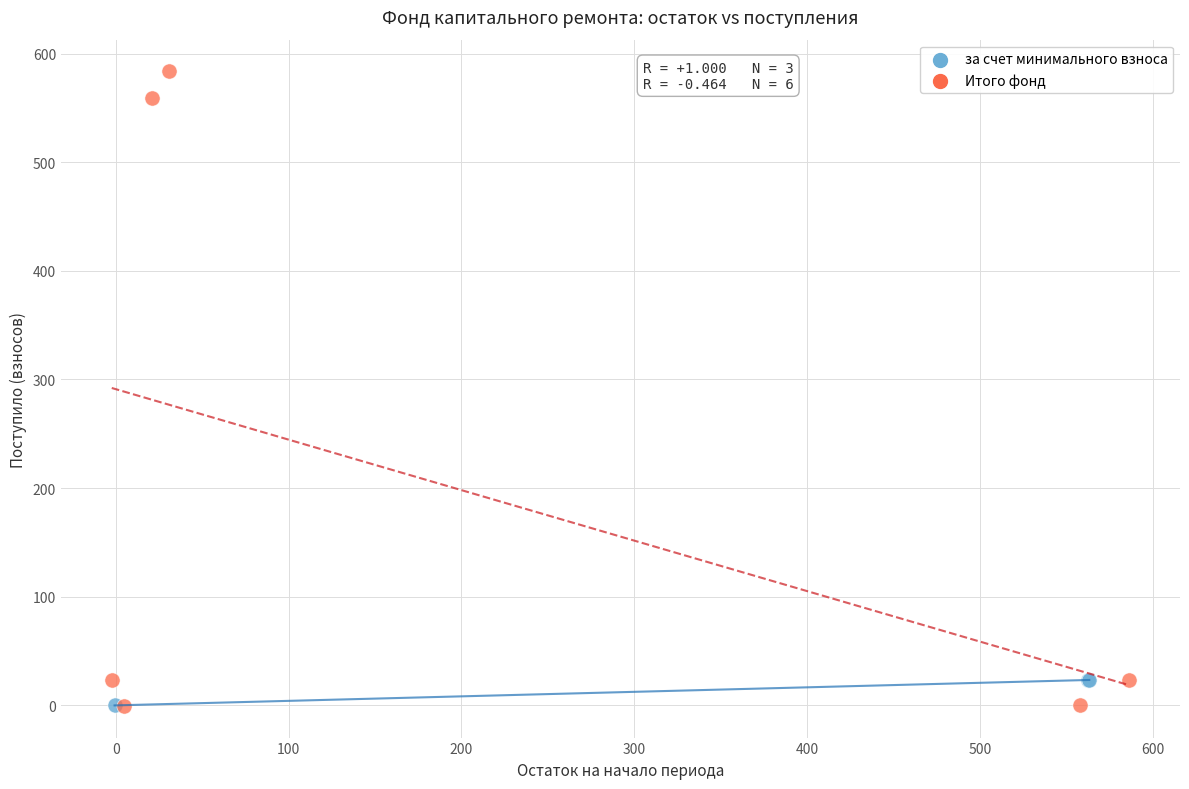

What are all the series names shown in the legend?

за счет минимального взноса, Итого фонд